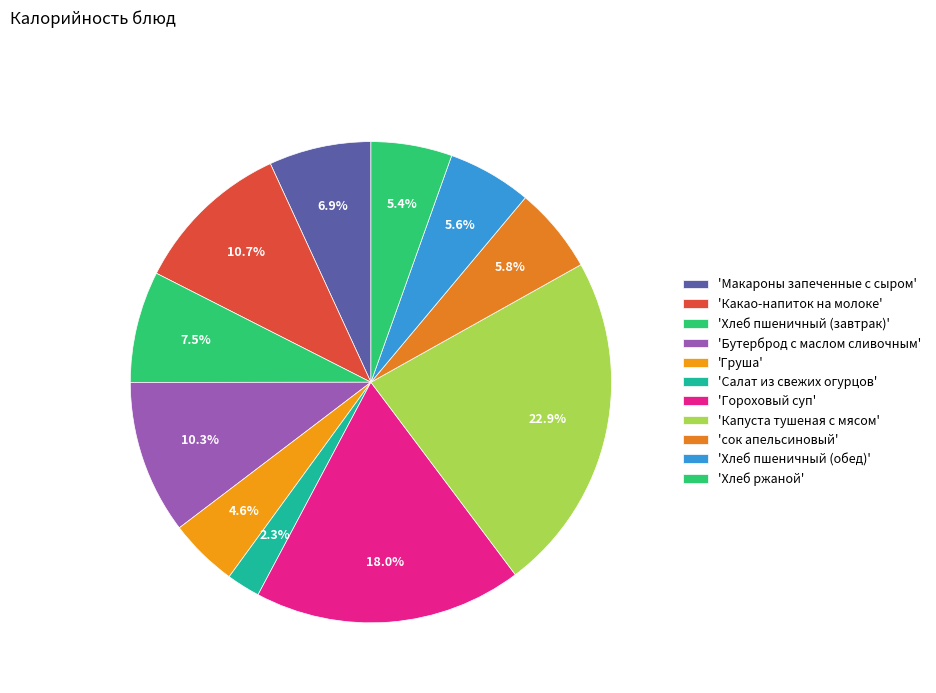

Which category has the biggest portion of the pie?

Капуста тушеная с мясом